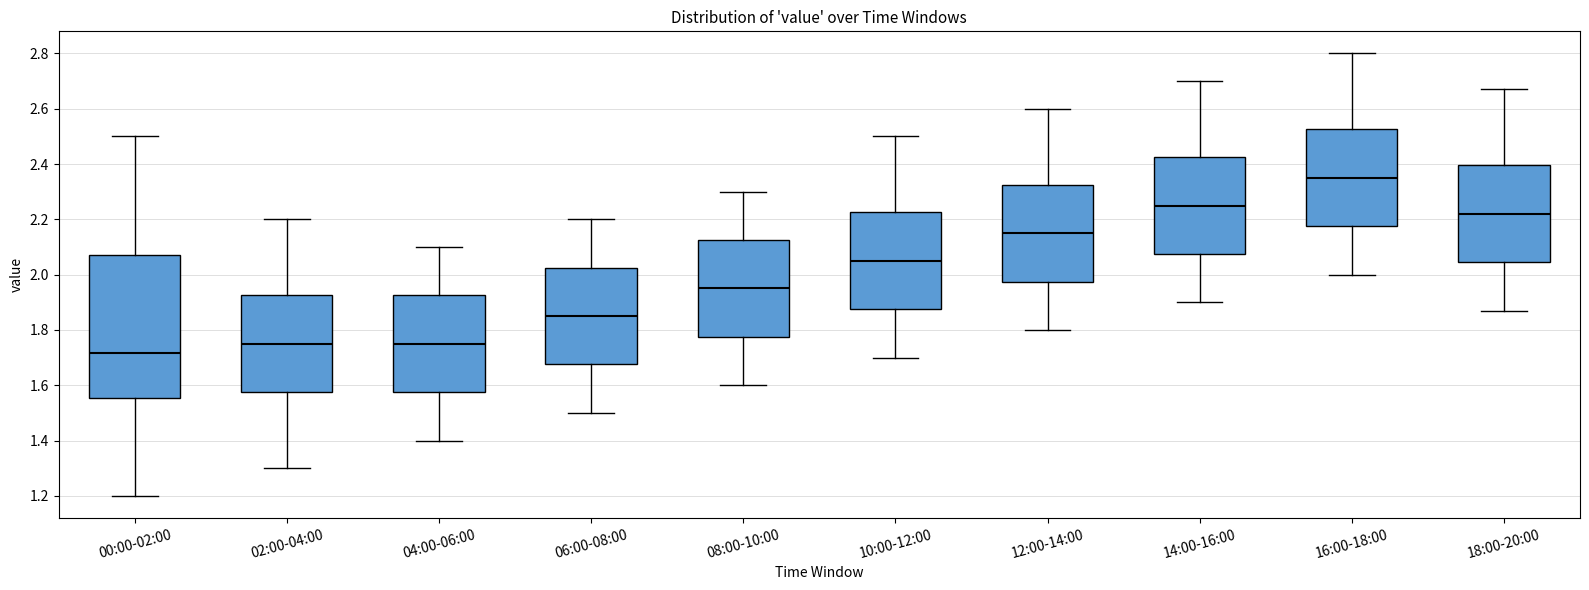

Which box is the tallest, from its lower edge to its upper edge?

00:00-02:00